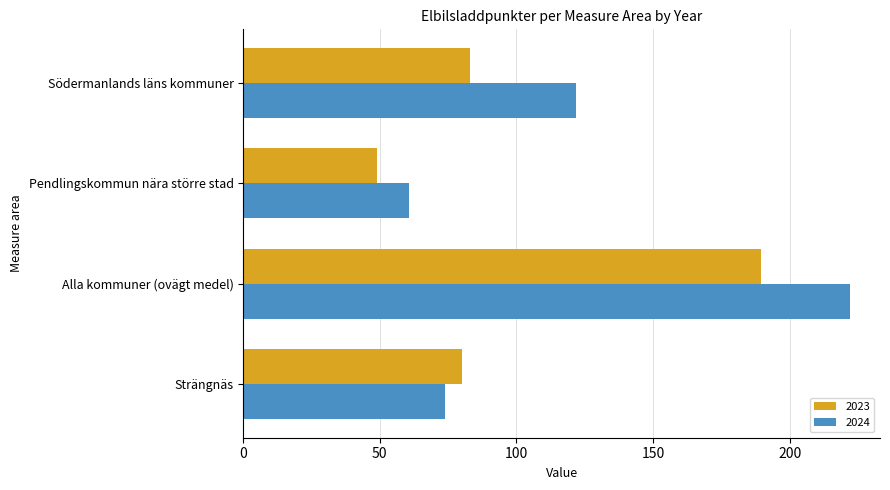

The 2024 series shows 60.7 at Pendlingskommun nära större stad. True or false?

True